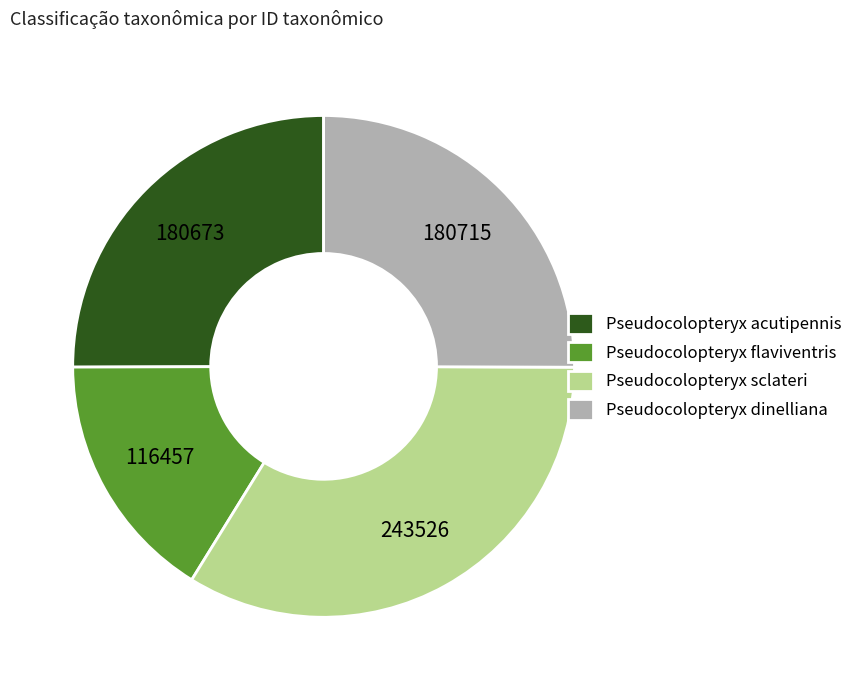

Count the number of slices in the pie.

4